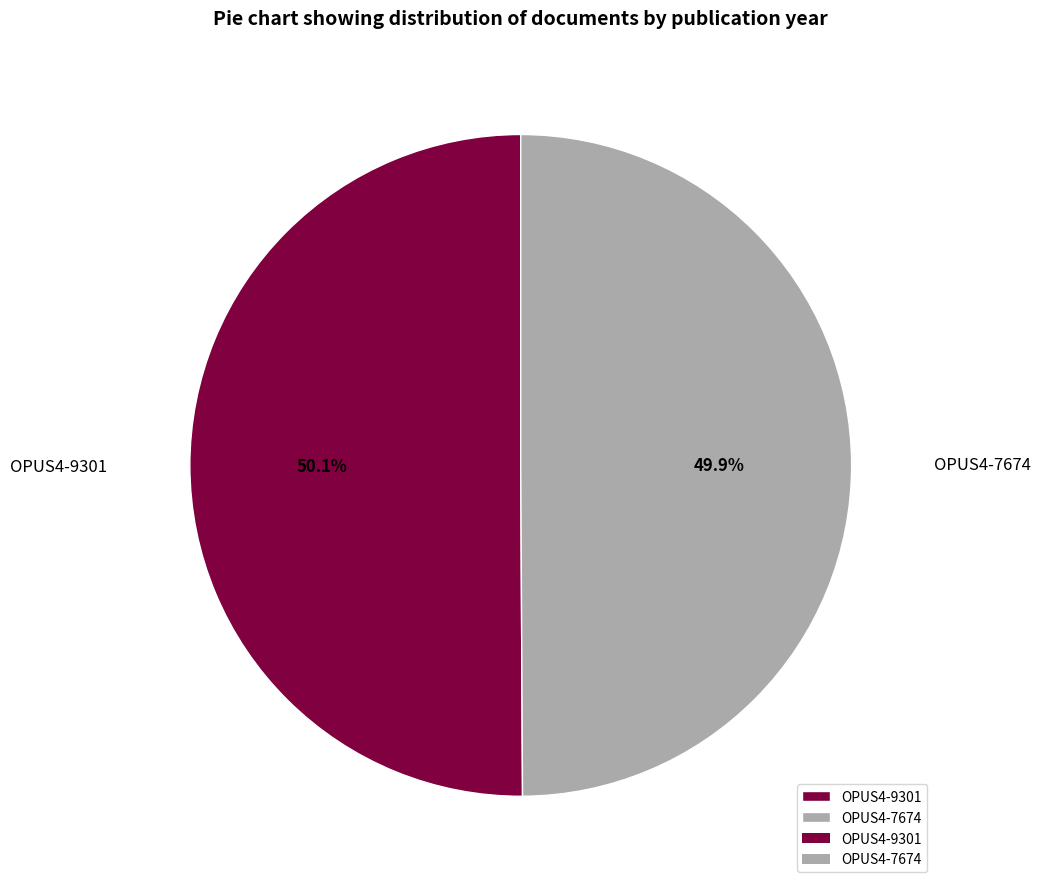

What is the ratio of the value at OPUS4-7674 to the value at OPUS4-9301?

1.0